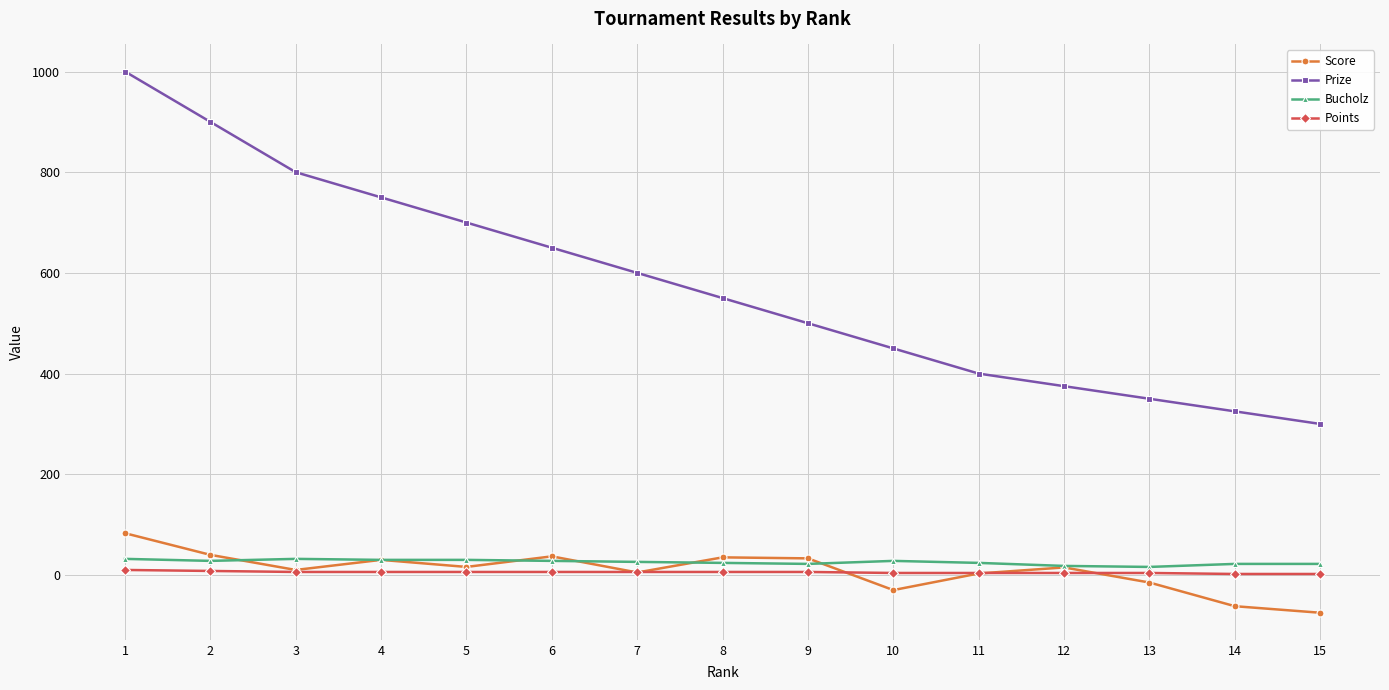

At which category does the chart reach its peak across all series?

1